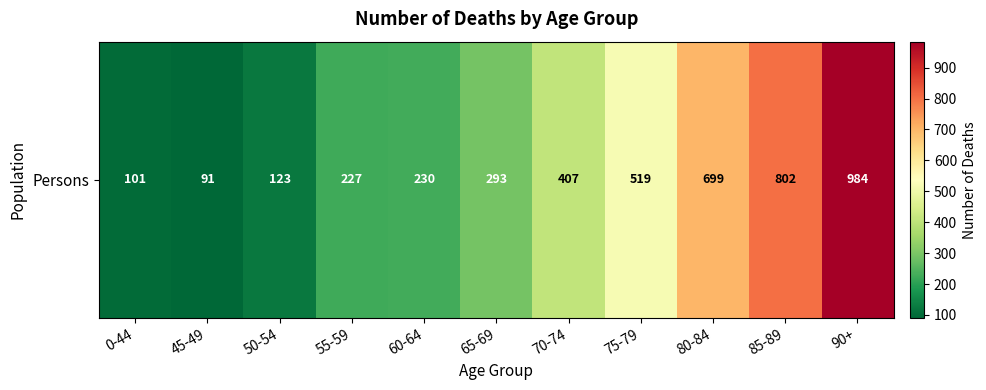

What is the change in value from 70-74 to 90+?

+577